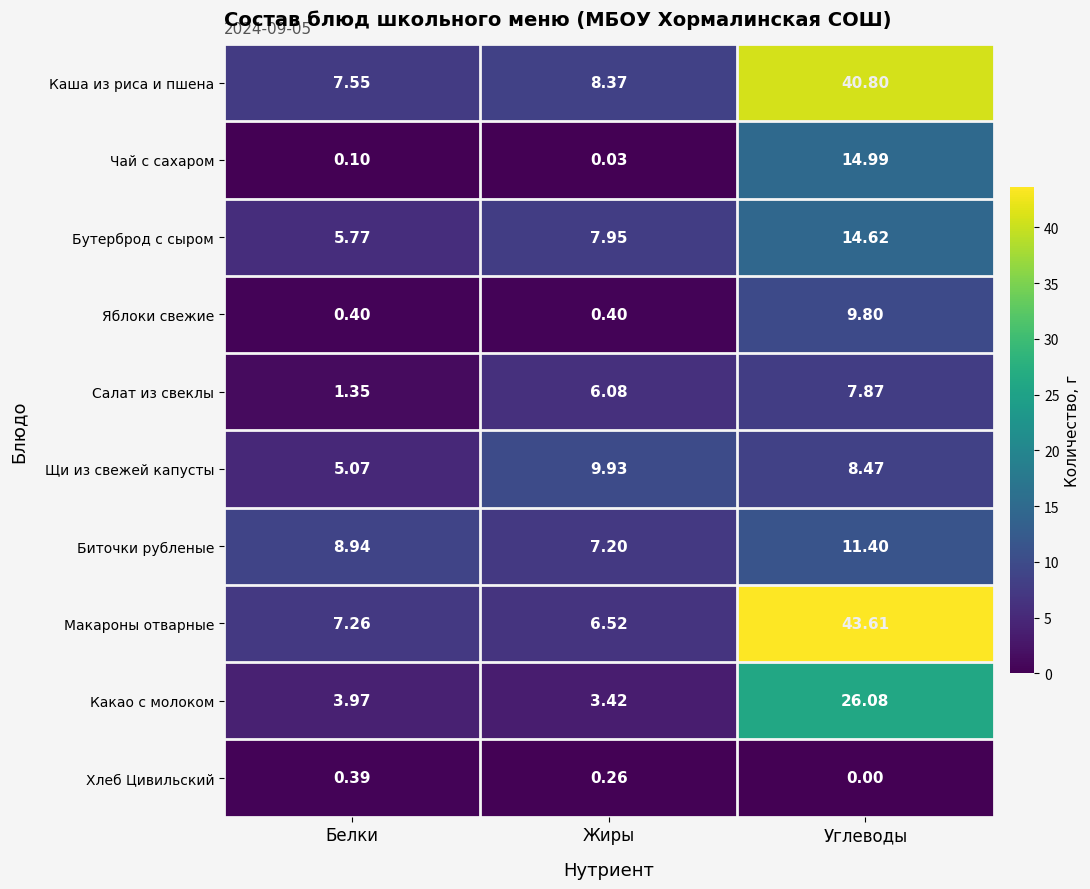

What is the difference between the highest and lowest values at Белки?

8.8